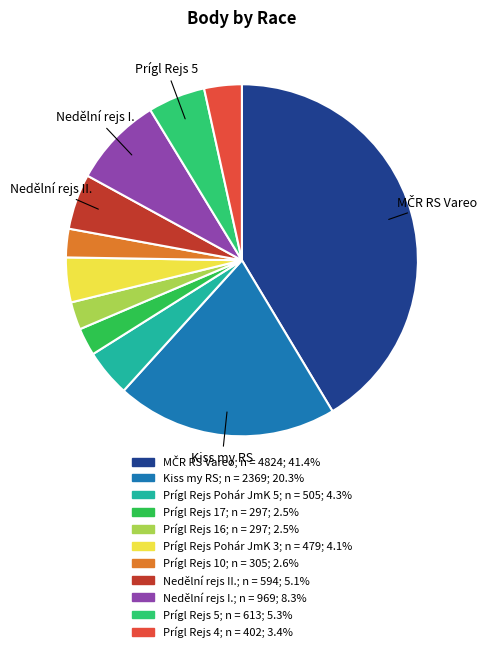

Rank the categories by value from lowest to highest.

Prígl Rejs 17, Prígl Rejs 16, Prígl Rejs 10, Prígl Rejs 4, Prígl Rejs Pohár JmK 3, Prígl Rejs Pohár JmK 5, Nedělní rejs II., Prígl Rejs 5, Nedělní rejs I., Kiss my RS, MČR RS Vareo